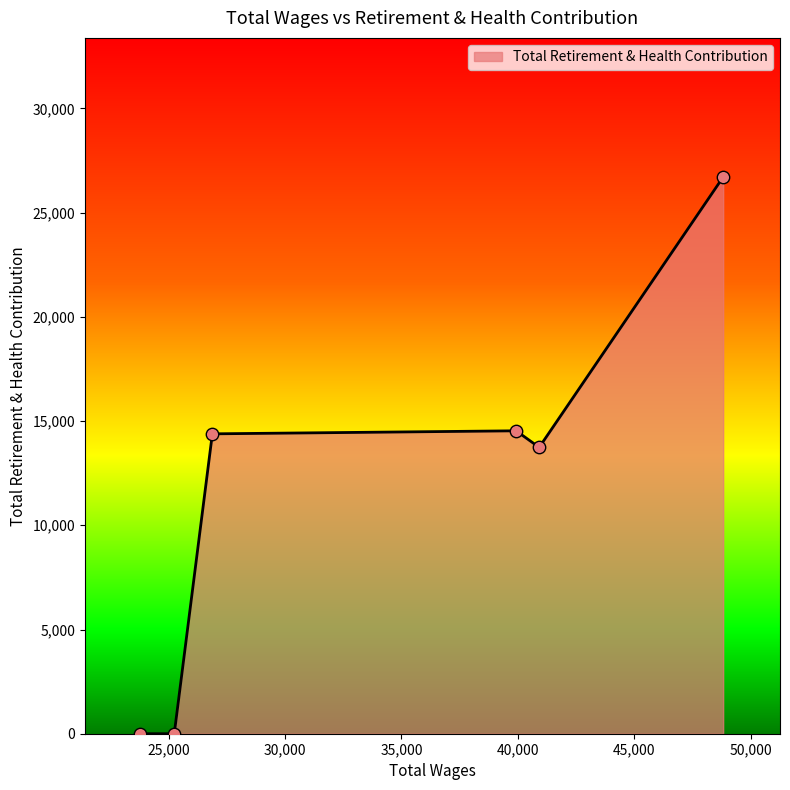

What is the maximum value shown in the chart?

26707